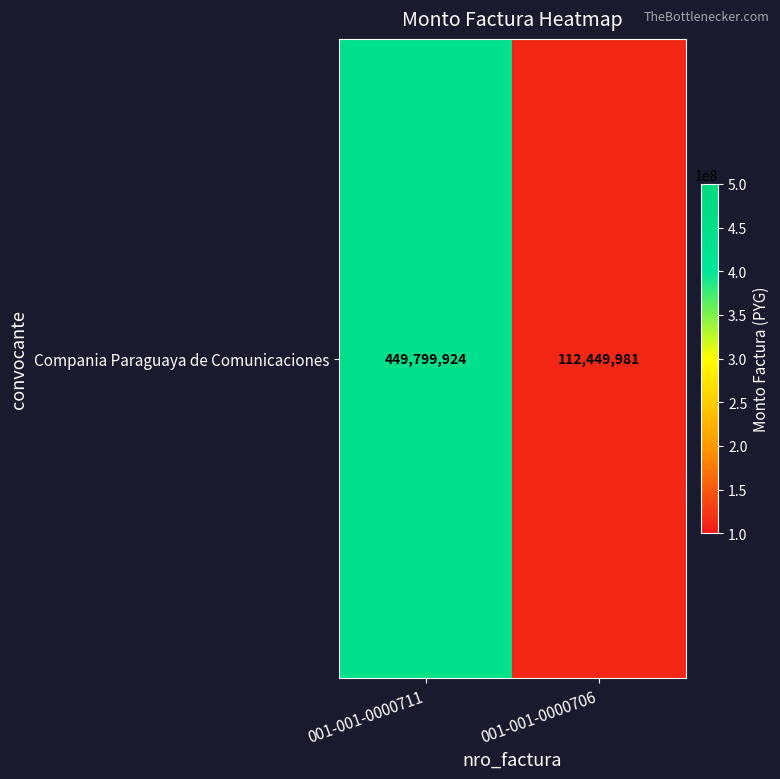

What is the difference between the maximum and minimum values?

337349943